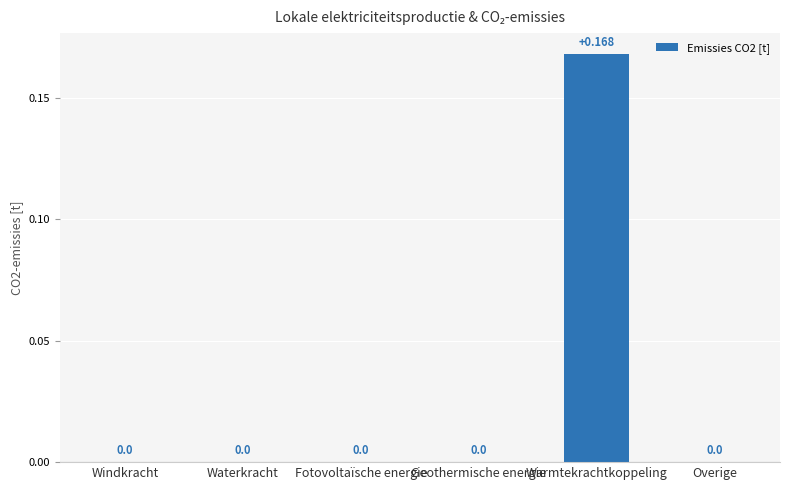

Count the number of data series in this chart.

1